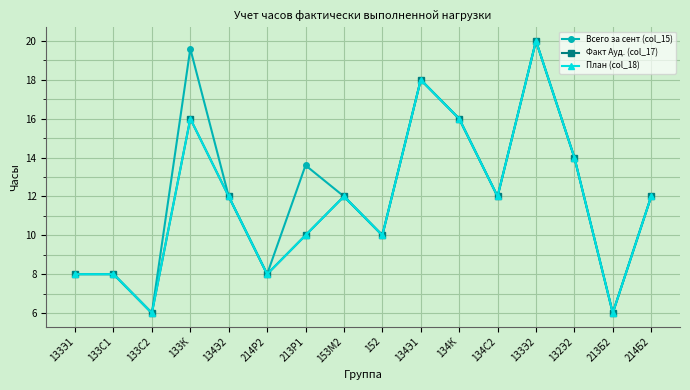

Does the chart have visible grid lines?

Yes